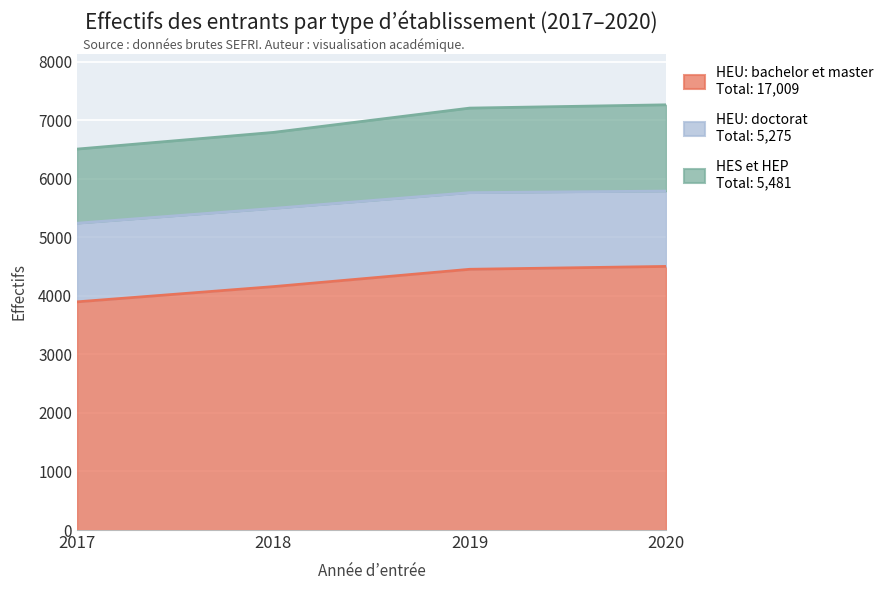

What is the sum of all HEU: doctorat values?

5275